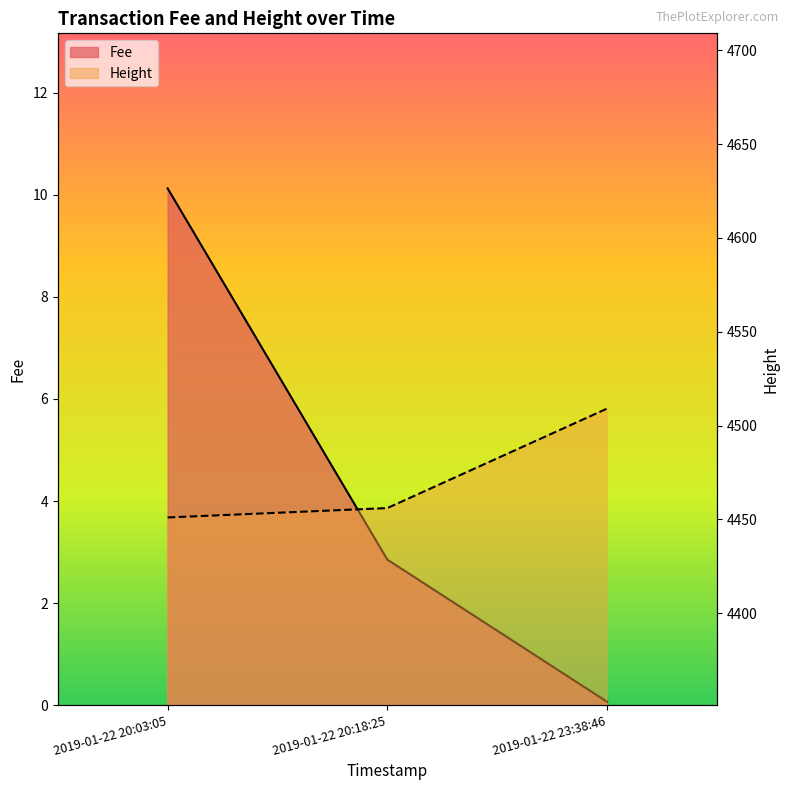

What is the greatest value displayed?

4509.0